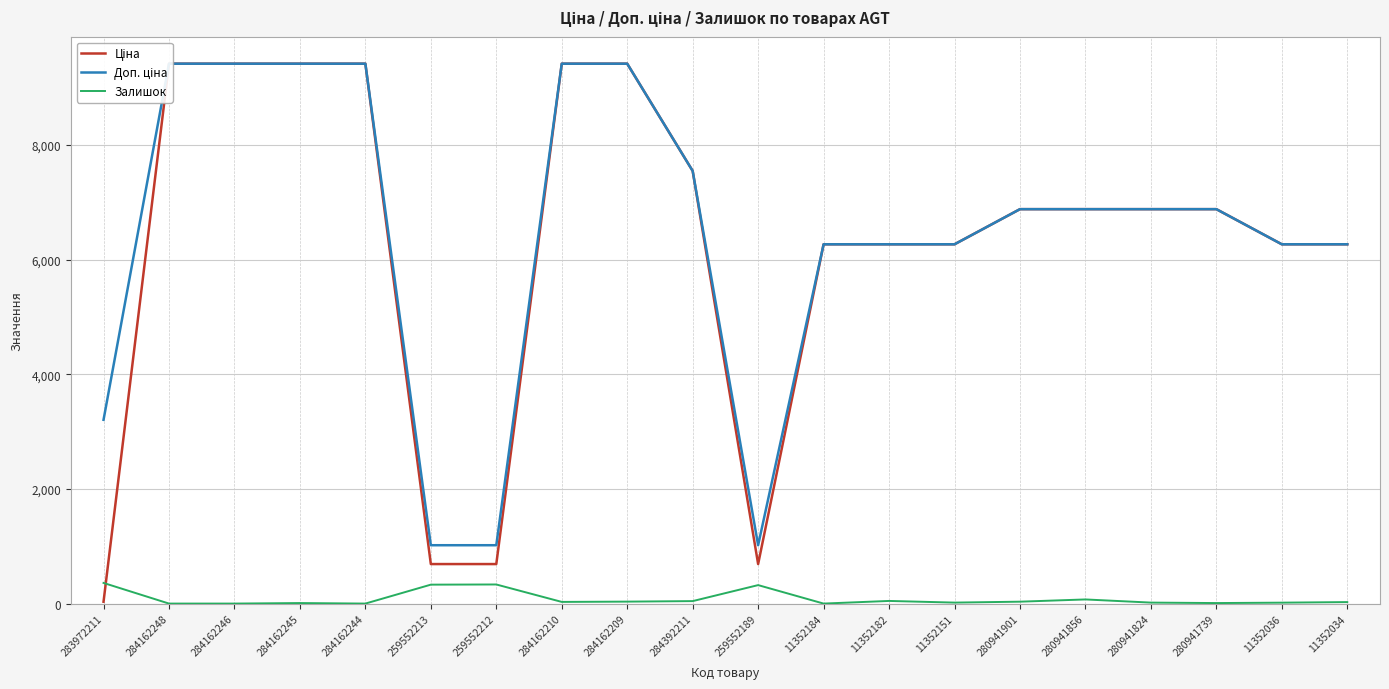

What position from the left is 11352184?

12